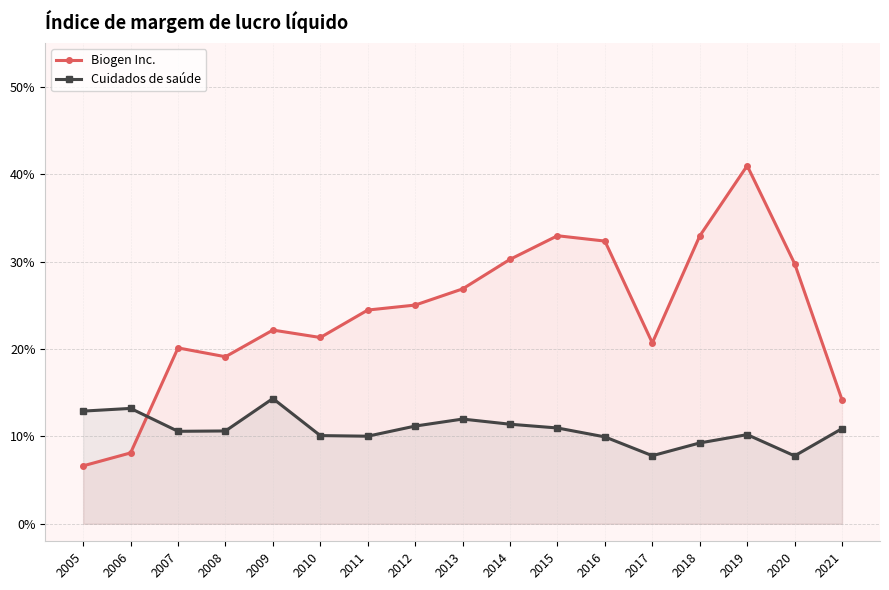

What are all the series names shown in the legend?

Biogen Inc., Cuidados de saúde